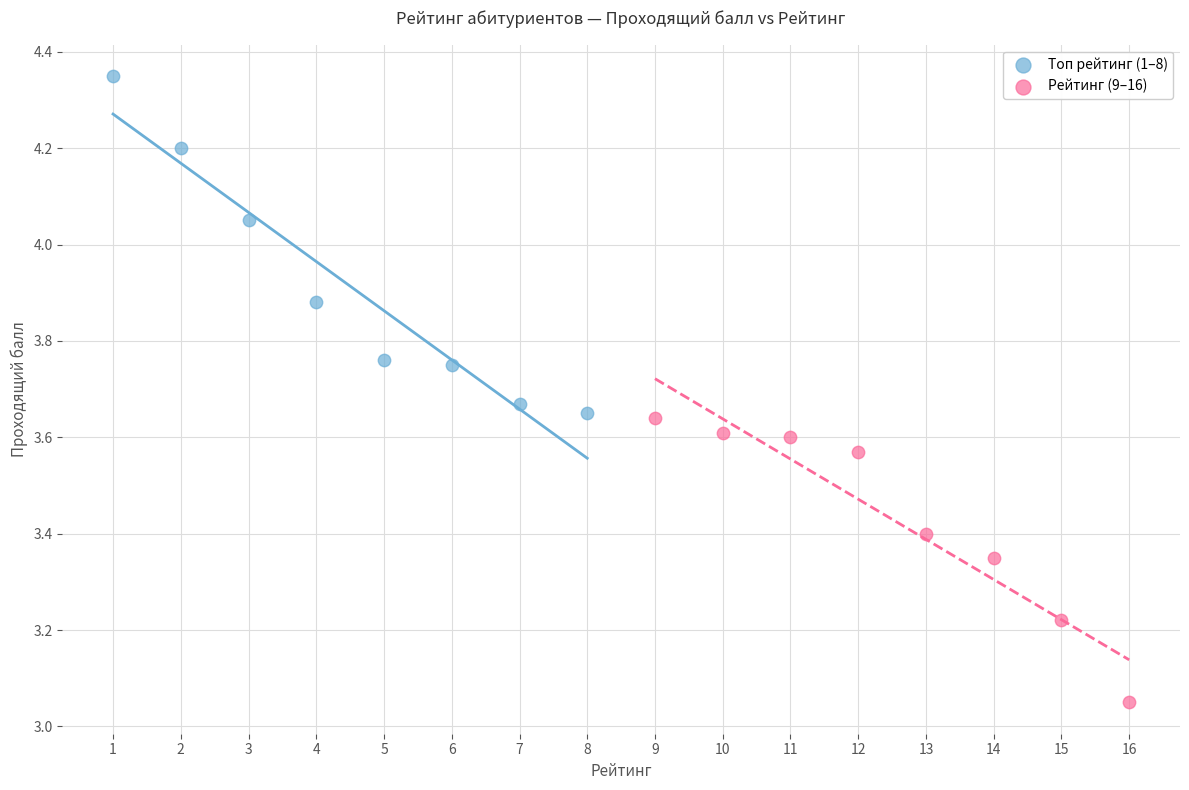

Which series has the largest Y range (max minus min)?

Топ рейтинг (1–8)